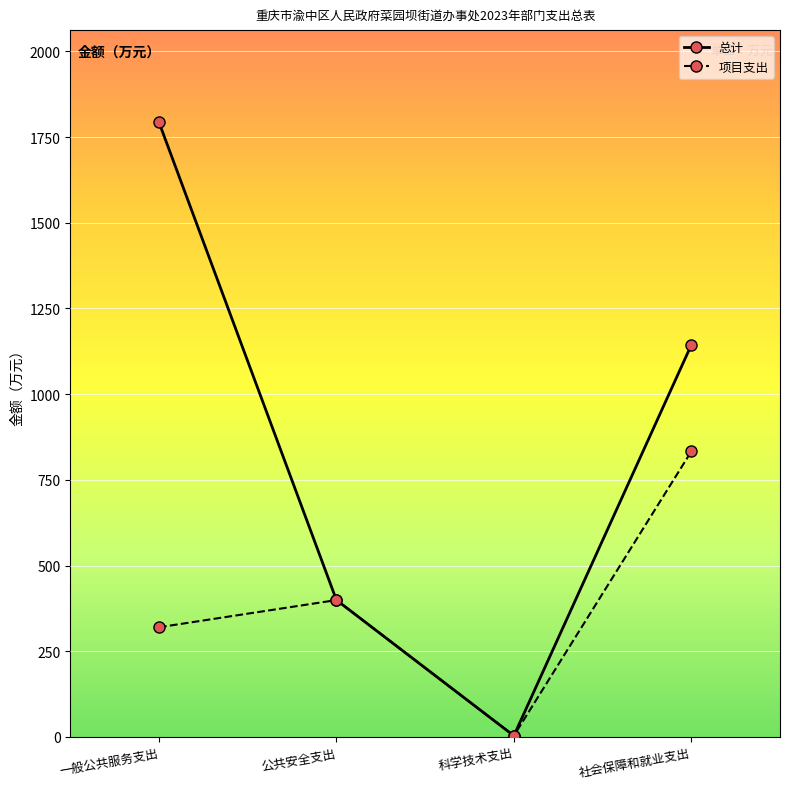

What is the average value of the 总计 series?

834.7